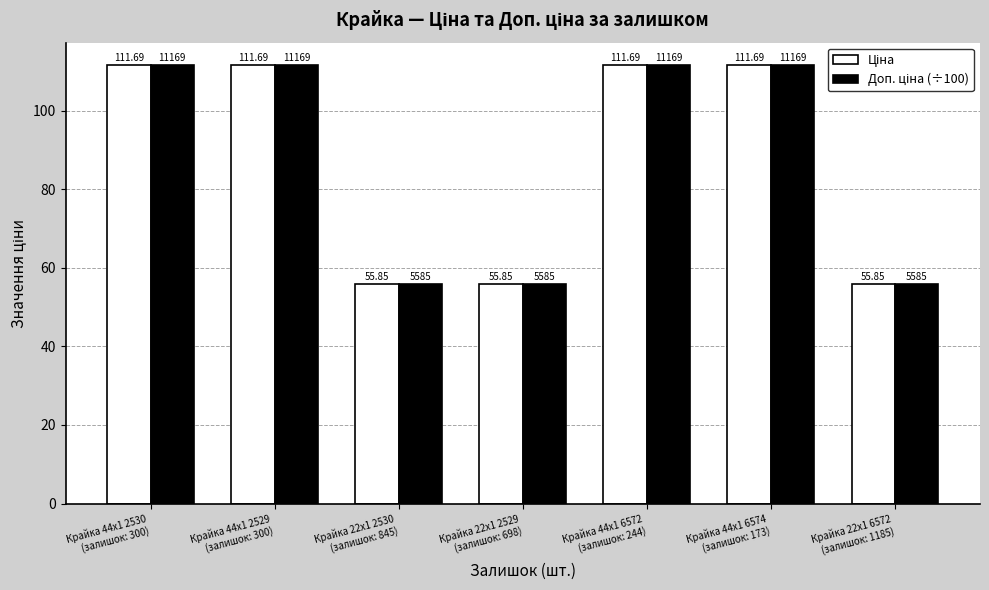

How many data points does each series have?

7